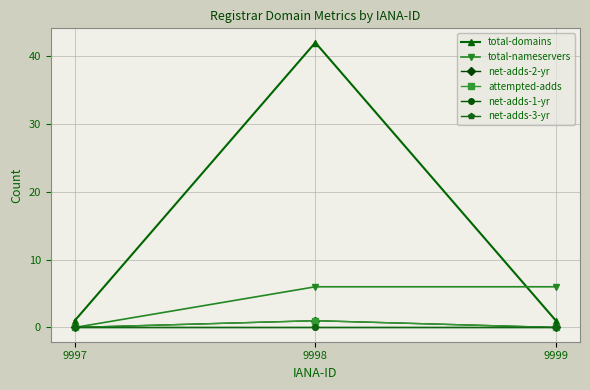

Does the chart have visible grid lines?

Yes